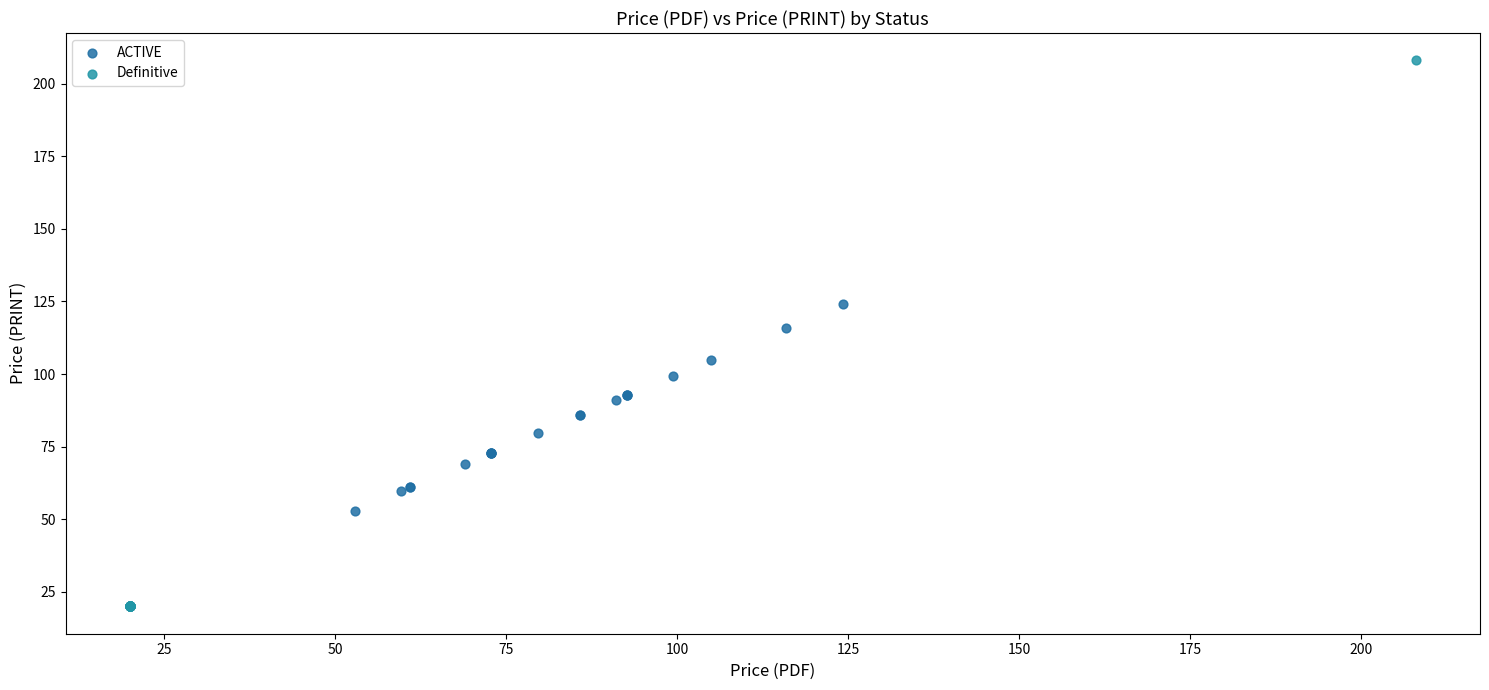

Which series contains the highest Y value?

Definitive